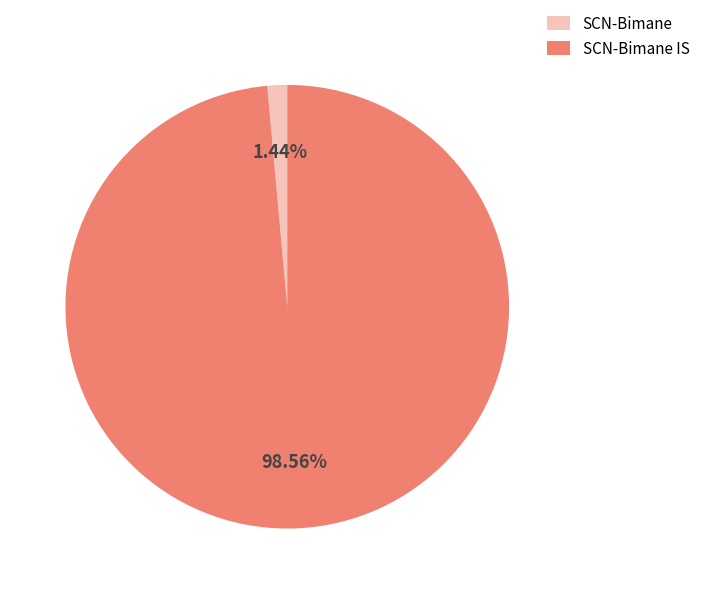

Between SCN-Bimane and SCN-Bimane IS, which is larger?

SCN-Bimane IS